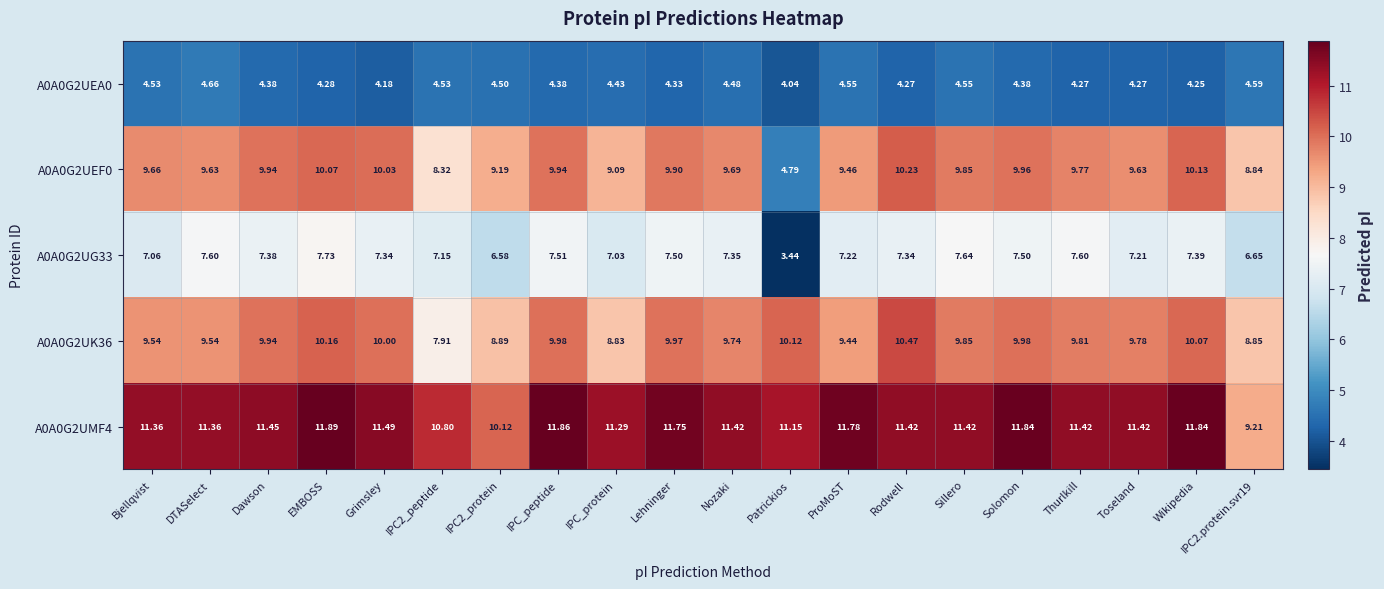

At which label does A0A0G2UMF4 first exceed 11?

Bjellqvist